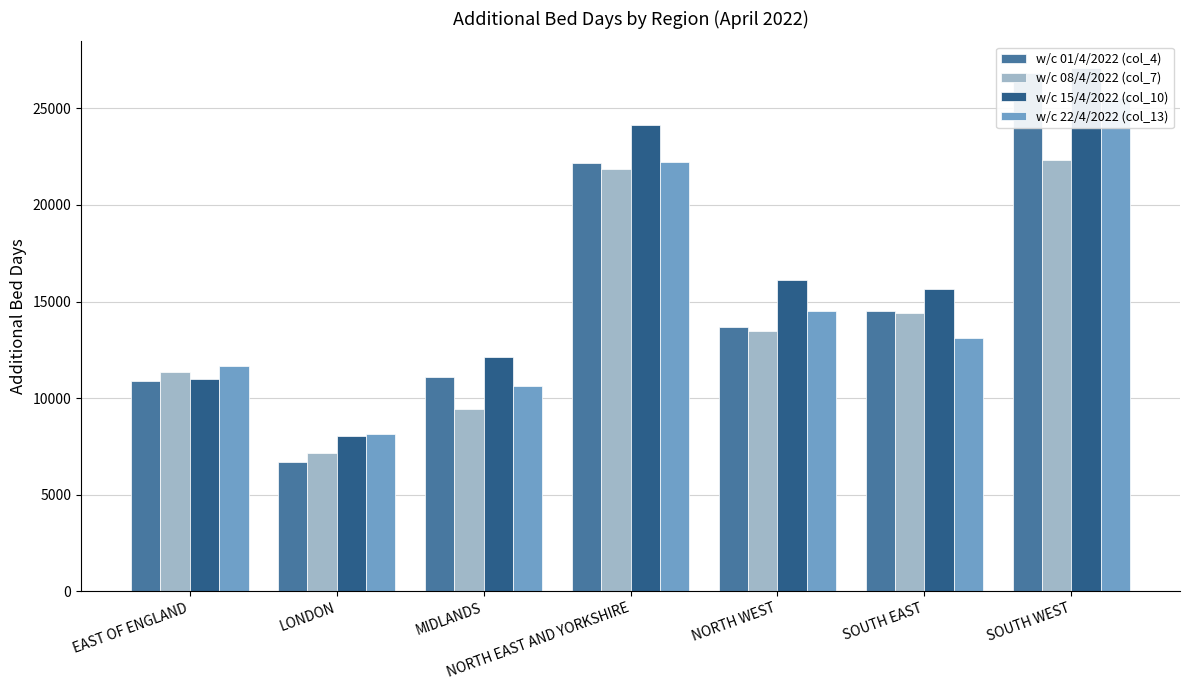

The w/c 08/4/2022 (col_7) series shows 4180 at NORTH WEST. True or false?

False